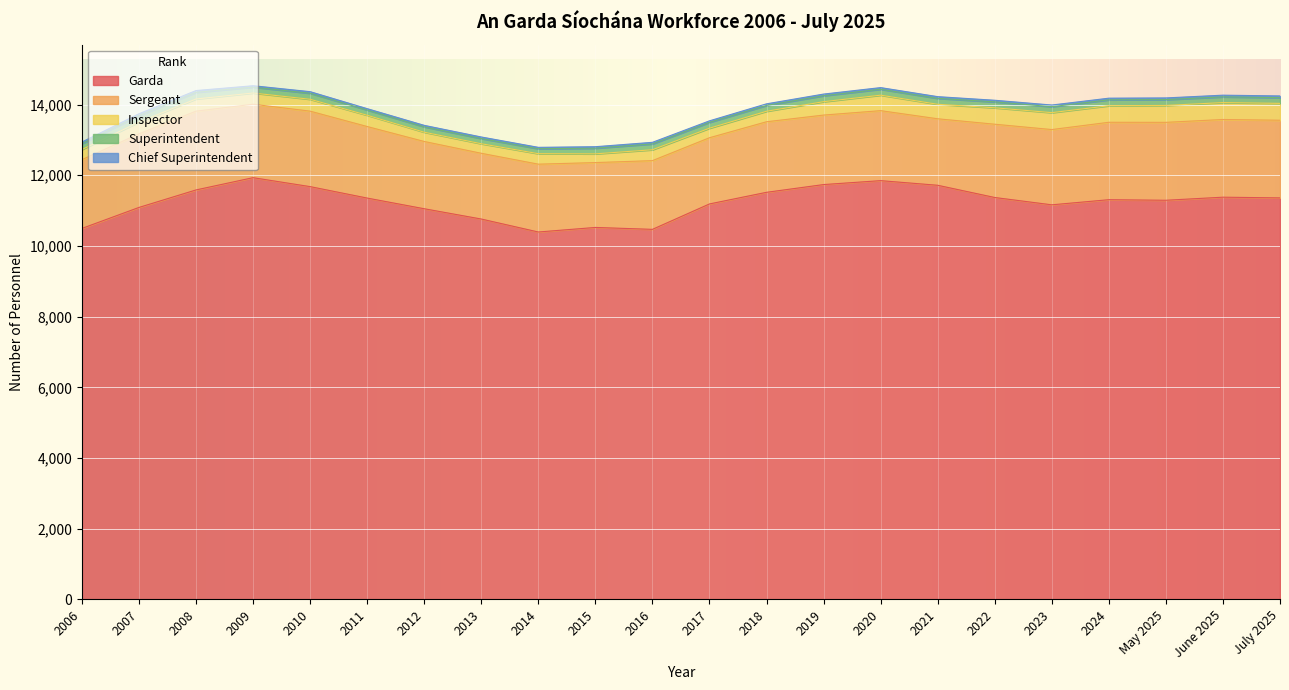

Is the value of Inspector at 2008 greater than the value of Superintendent at 2011?

Yes